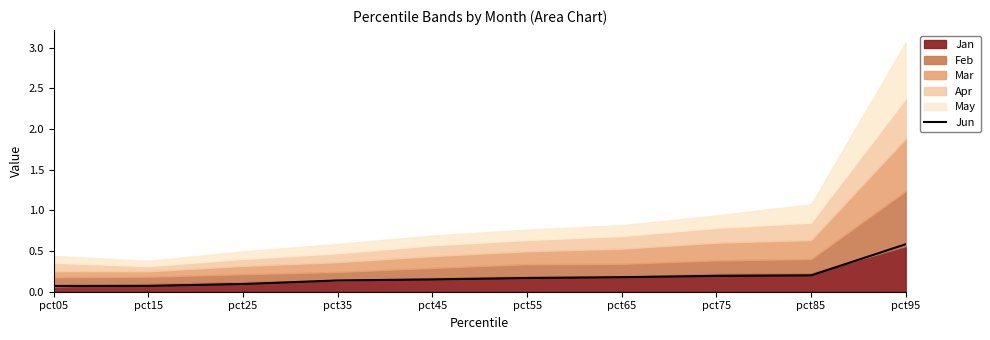

List the labels in order of value, largest first.

pct95, pct85, pct75, pct65, pct55, pct45, pct35, pct25, pct15, pct05